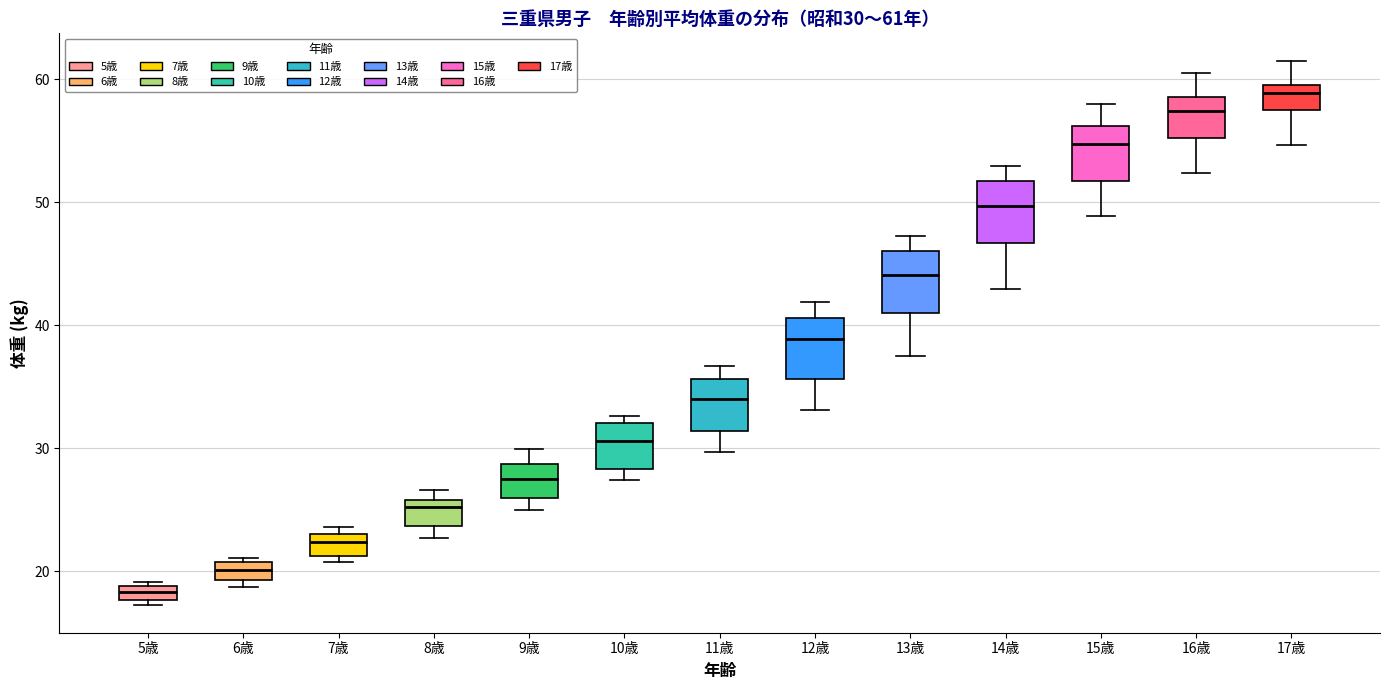

Which box's median line is the highest?

17歳